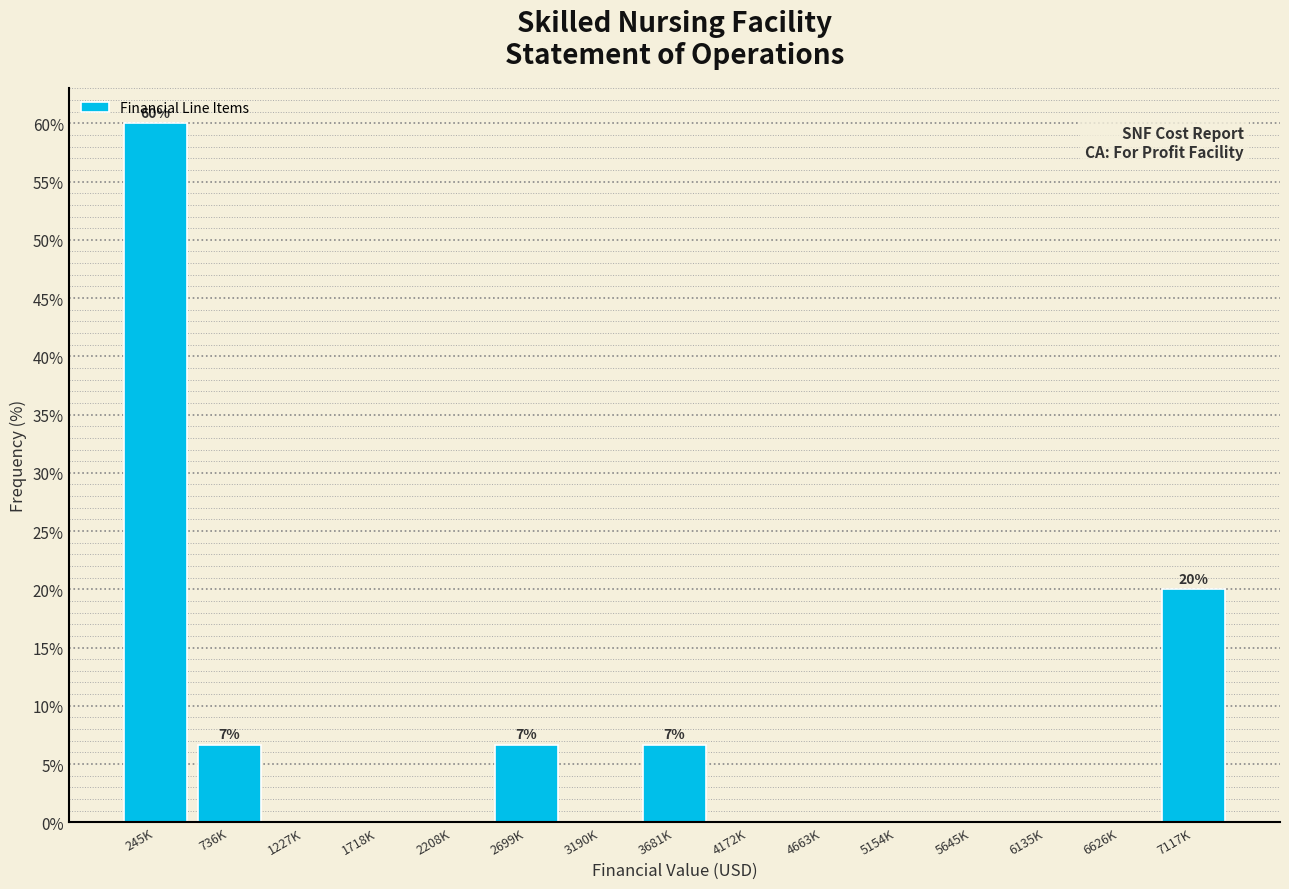

Reading right to left, what are all the values shown in this chart?

7117K=20.0	6626K=0.0	6135K=0.0	5645K=0.0	5154K=0.0	4663K=0.0	4172K=0.0	3681K=6.7	3190K=0.0	2699K=6.7	2208K=0.0	1718K=0.0	1227K=0.0	736K=6.7	245K=60.0